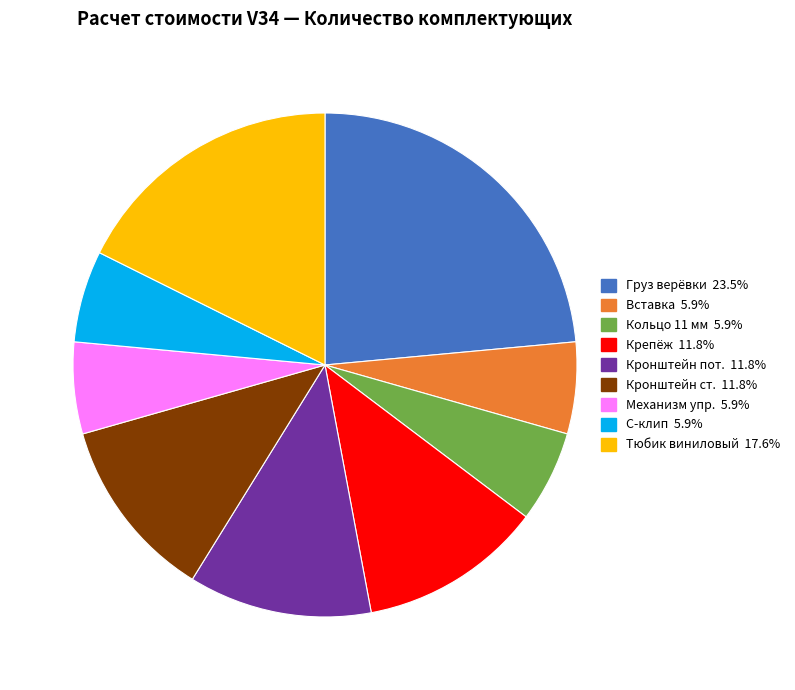

Is there any slice that represents more than half of the pie?

No